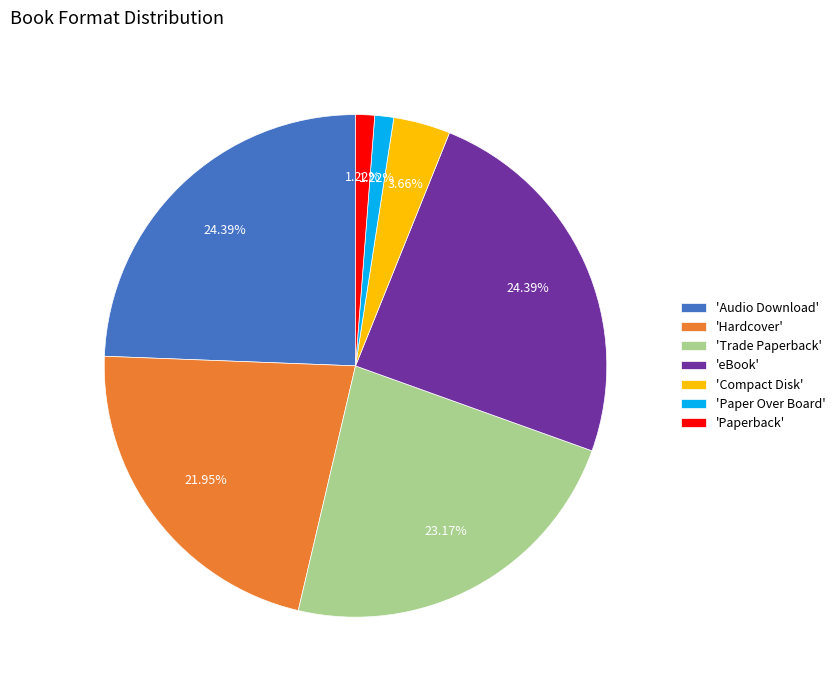

Does 'Audio Download' account for over 50% of the chart?

No